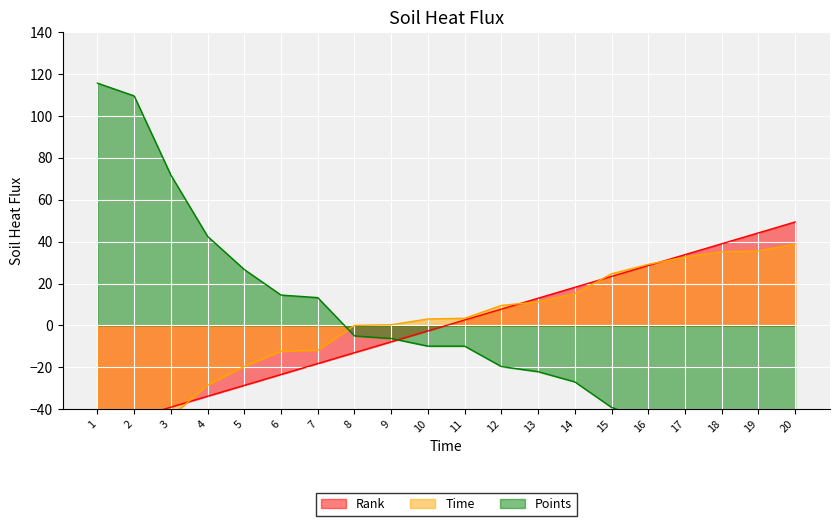

What is the smallest value displayed?

-62.9